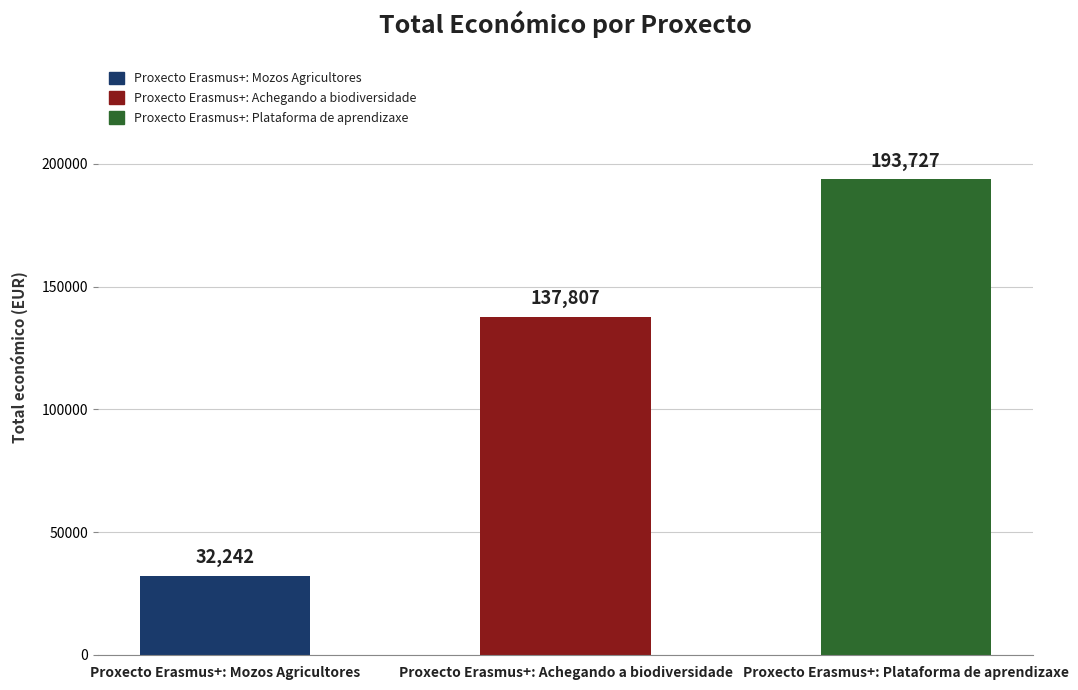

Is it true that the value at Proxecto Erasmus+: Achegando a biodiversidade is 192341?

False